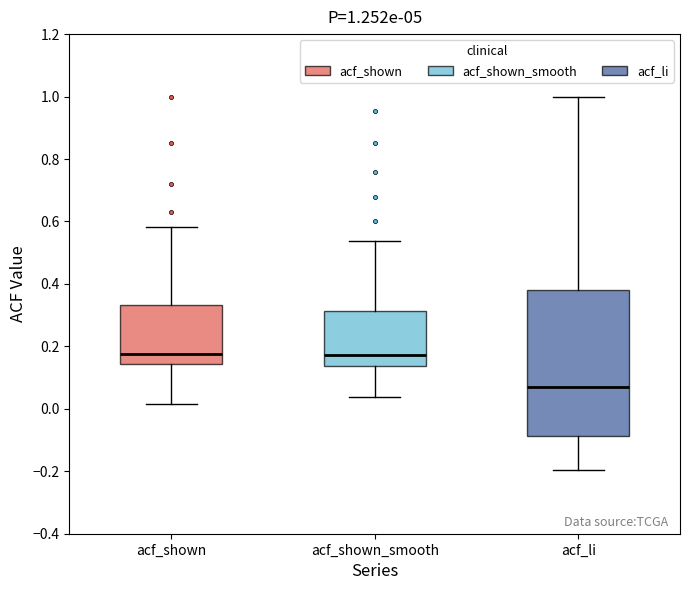

Comparing the boxes themselves (not the whiskers), which one is the tallest?

acf_li